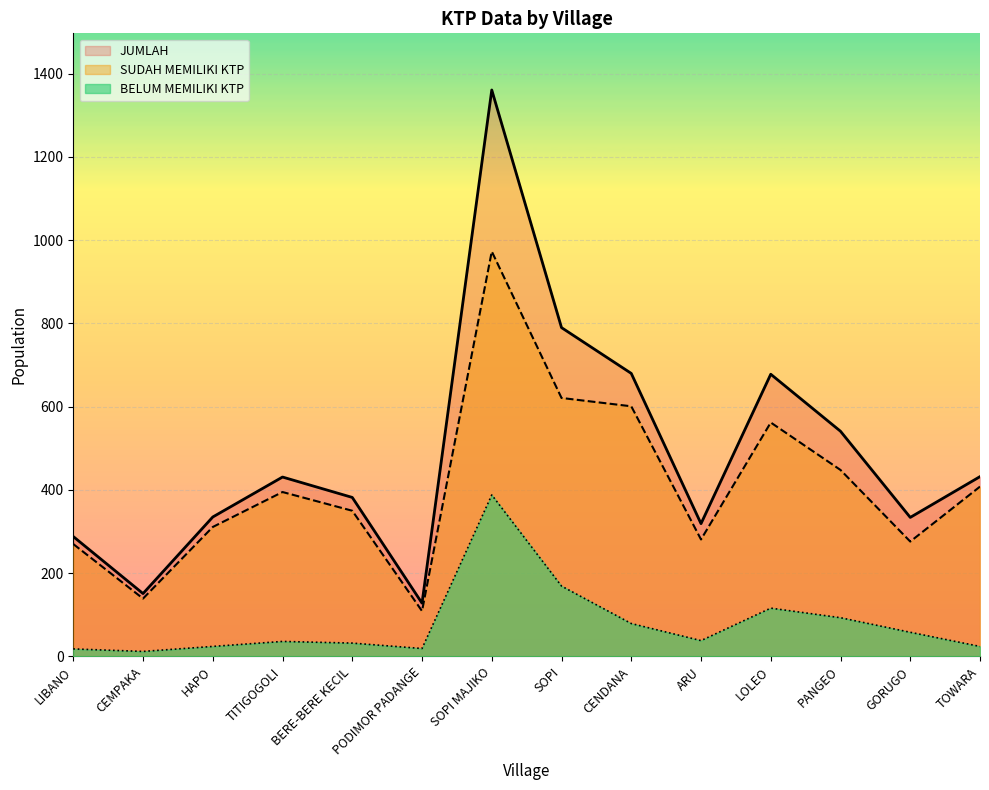

True or false: BELUM MEMILIKI KTP has a value of 93 at PANGEO.

True